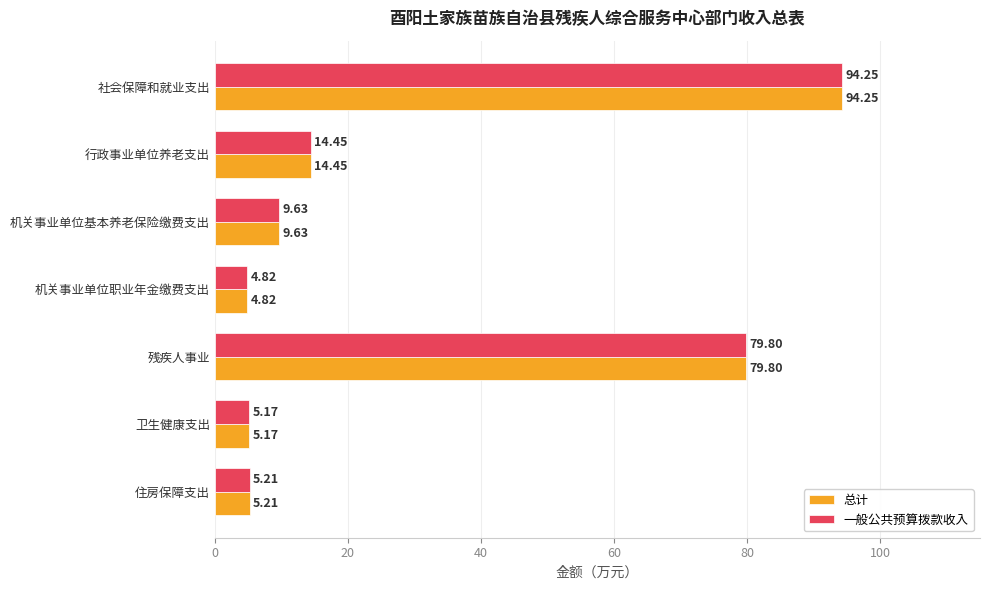

What is the average value of the 一般公共预算拨款收入 series?

30.5